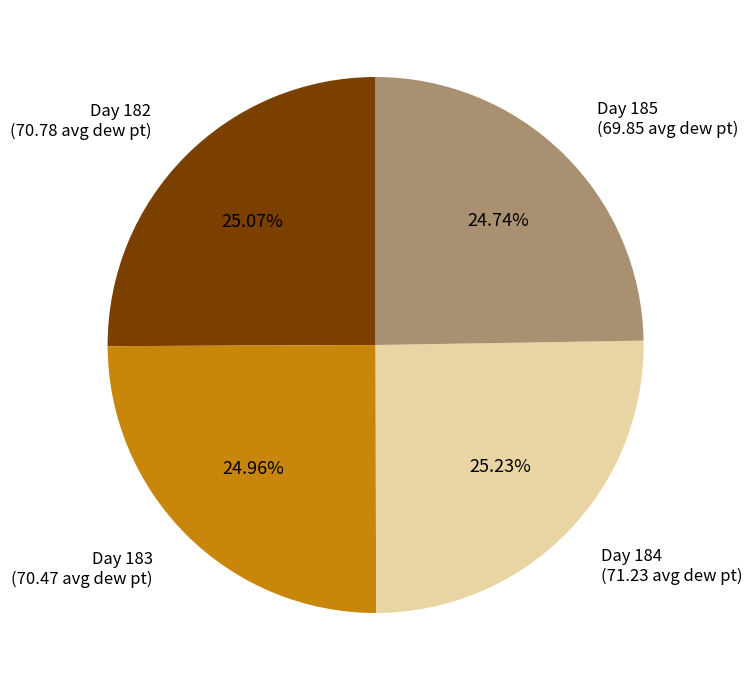

Approximately how many times larger is the value at Day 182 (70.78 avg dew pt) compared to Day 185 (69.85 avg dew pt)?

1.0